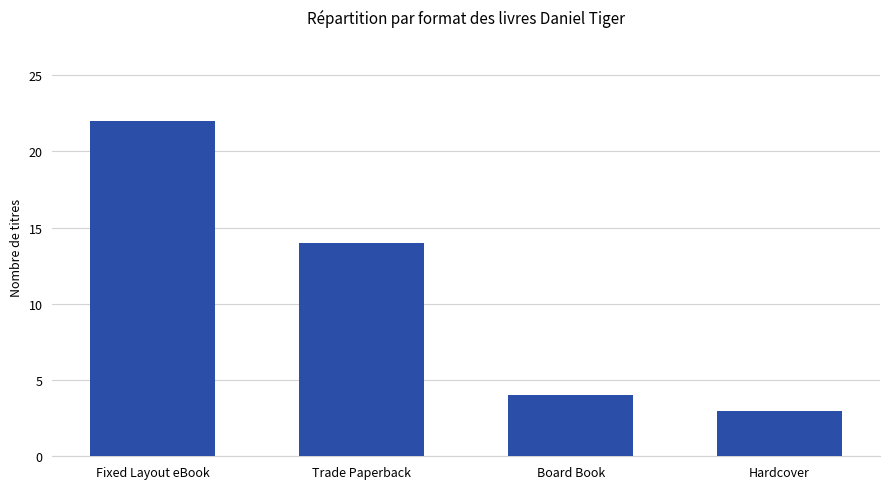

Approximately how many times larger is the value at Trade Paperback compared to Board Book?

3.5